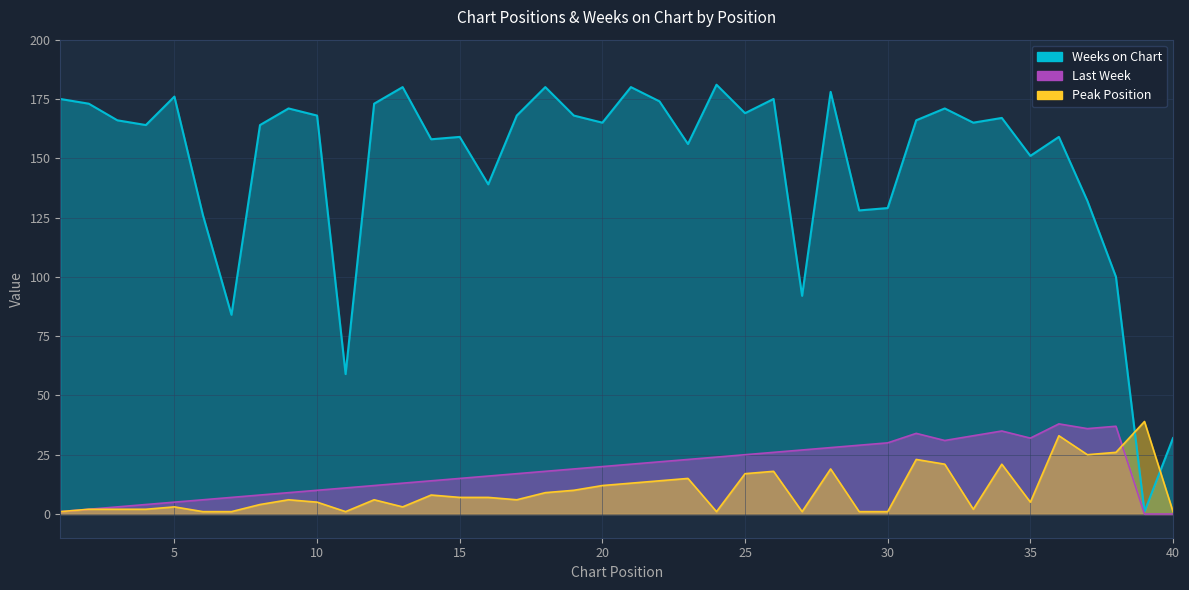

Is the value of Weeks on Chart at 19 greater than the value of Peak Position at 20?

Yes